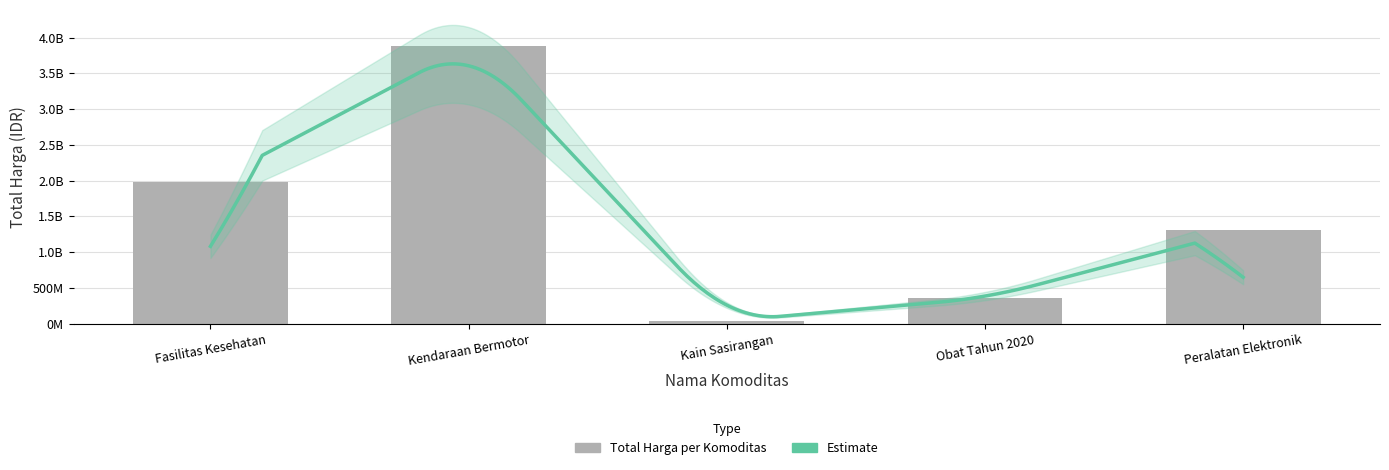

At which category does the chart reach its peak across all series?

Kendaraan Bermotor